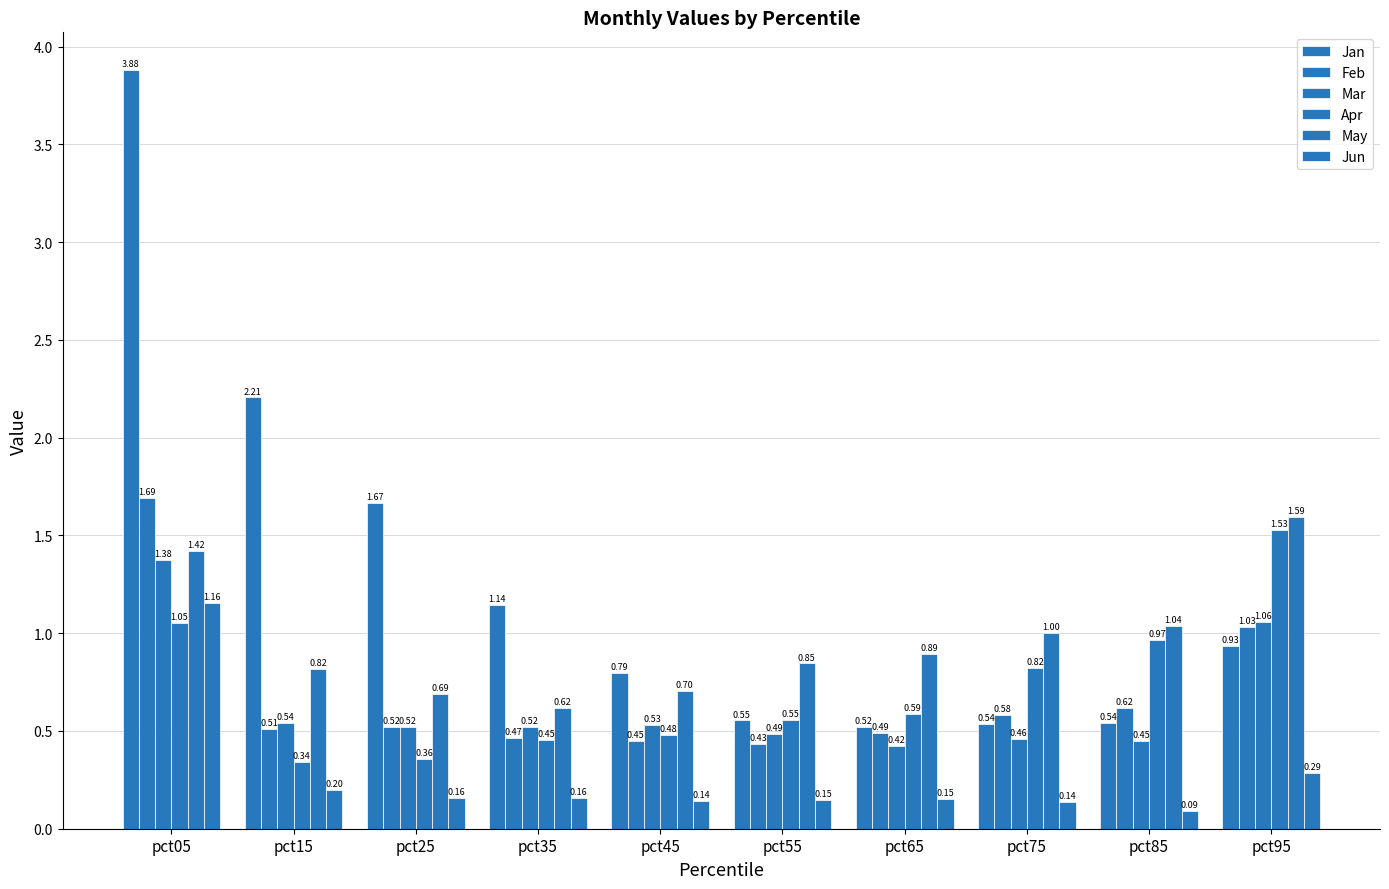

Which category has the highest value in the Feb series?

pct05